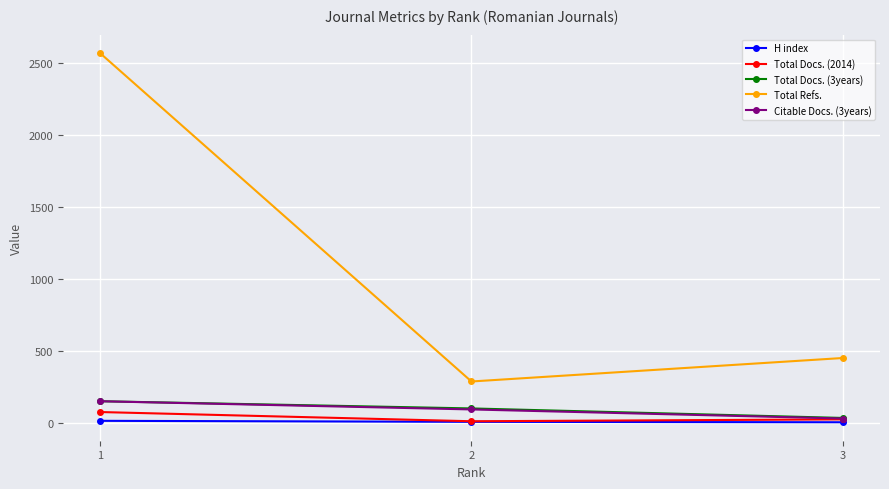

The value of Total Docs. (3years) at 2 is 103. True or false?

True